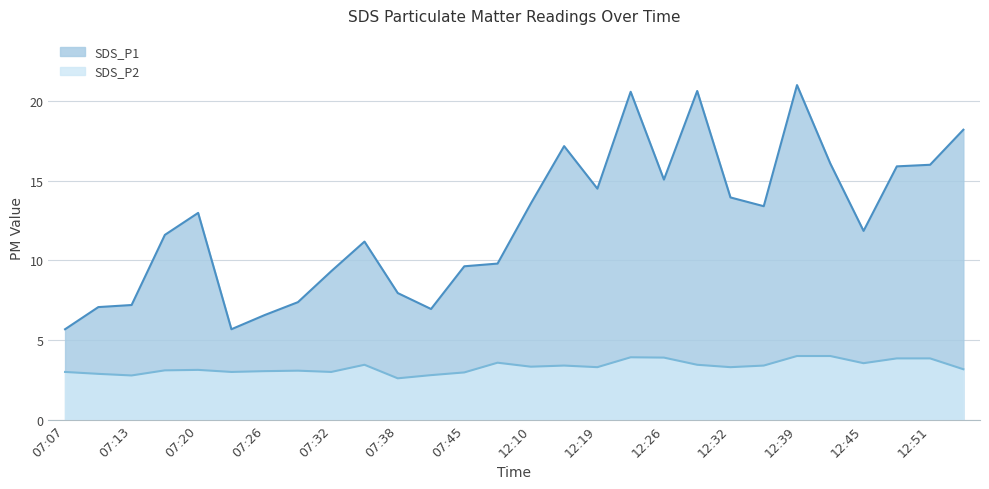

Where is SDS_P2 nearest to the value 3?

07:07